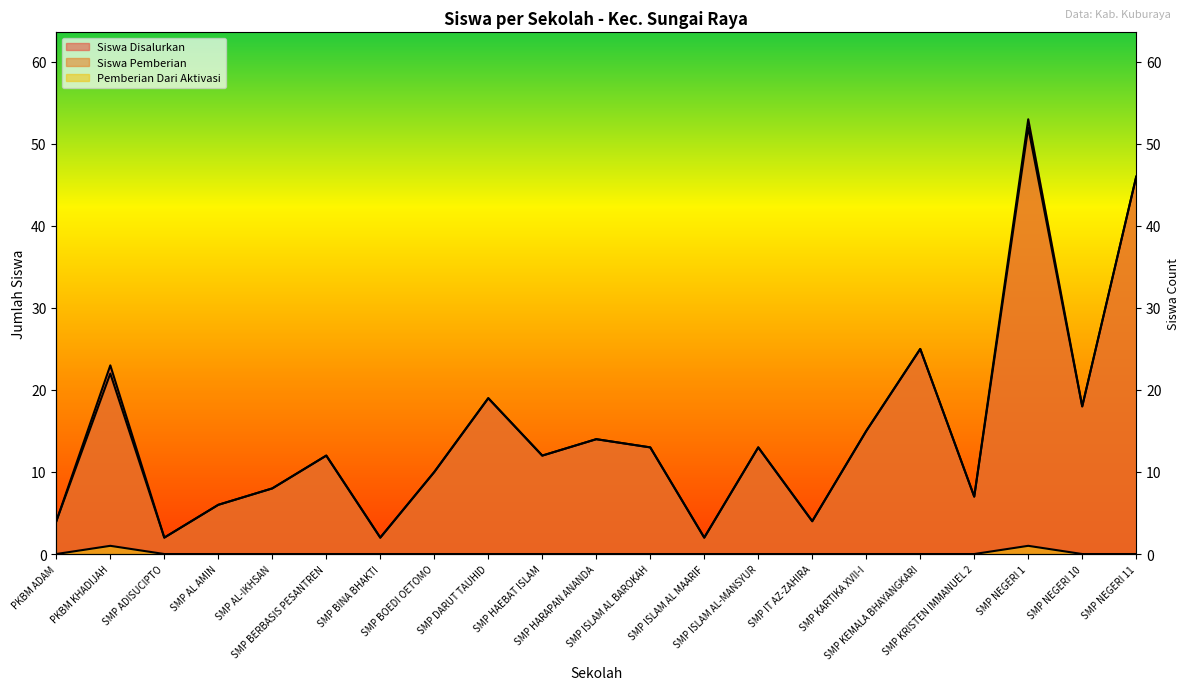

Is it true that Siswa Disalurkan equals 2 at SMP ADISUCIPTO?

True